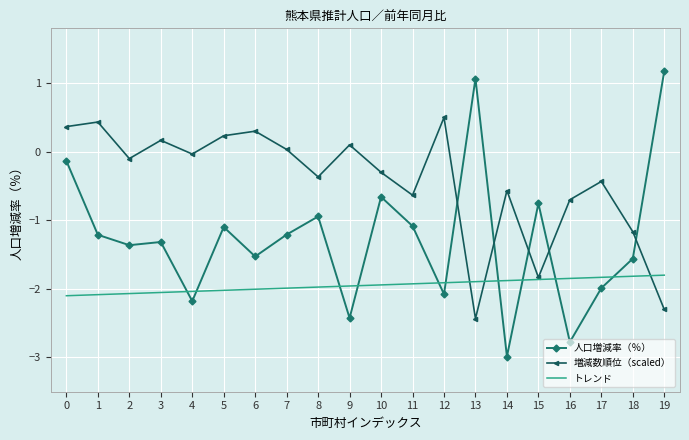

Rank the series by their maximum value, from lowest to highest.

トレンド, 増減数順位（scaled）, 人口増減率（％）